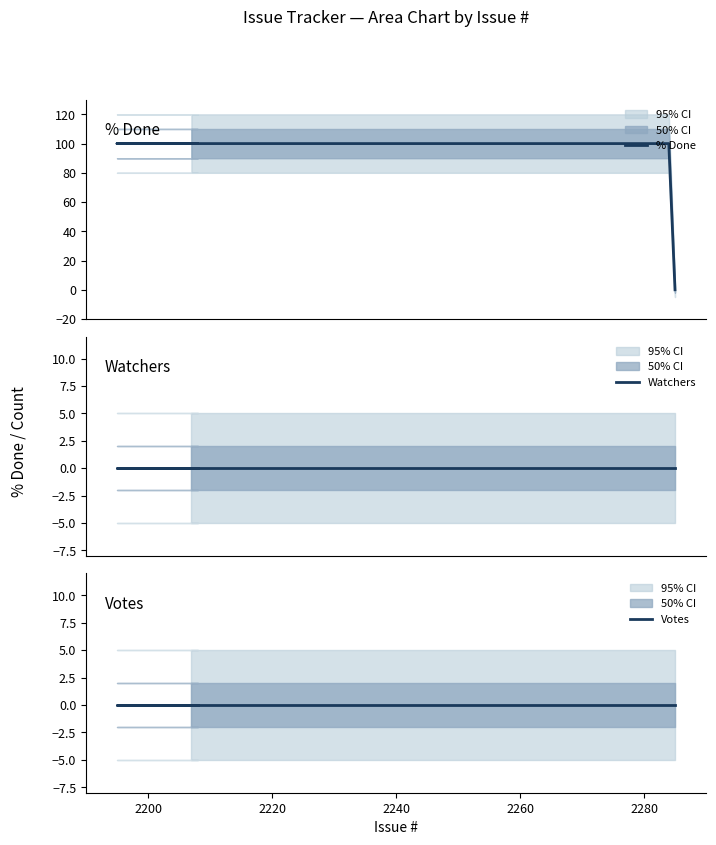

Reading right to left, what are all the values shown in this chart?

% Done: 0	100	100	100	100	100
Watchers: 0	0	0	0	0	0
Votes: 0	0	0	0	0	0